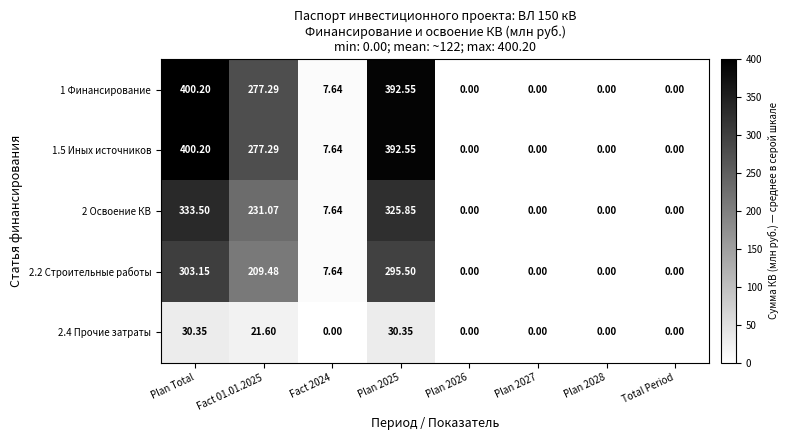

Where does the 2 Освоение КВ series first go above 7?

Plan Total